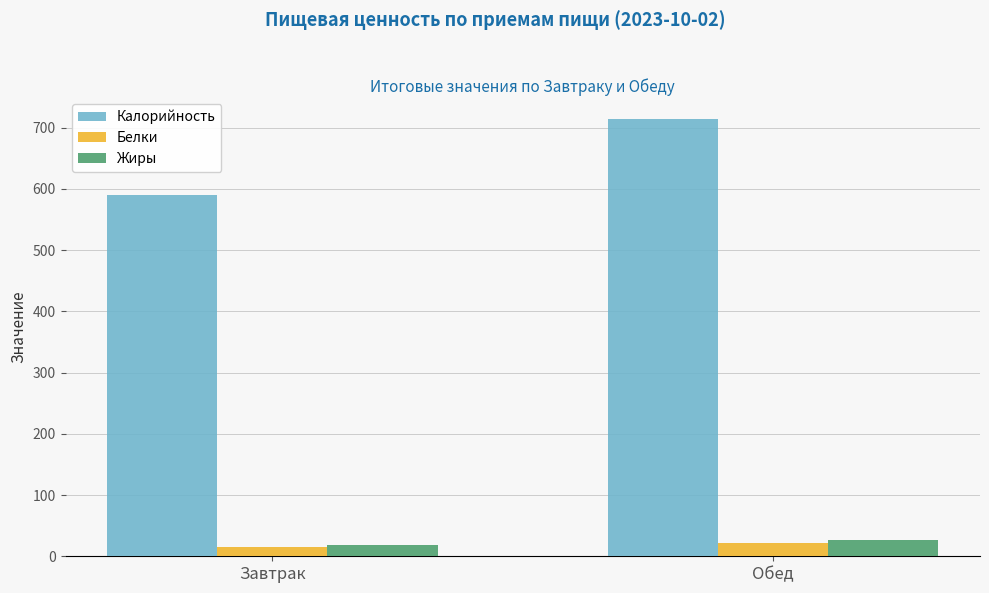

Which series has the largest total across all categories?

Калорийность